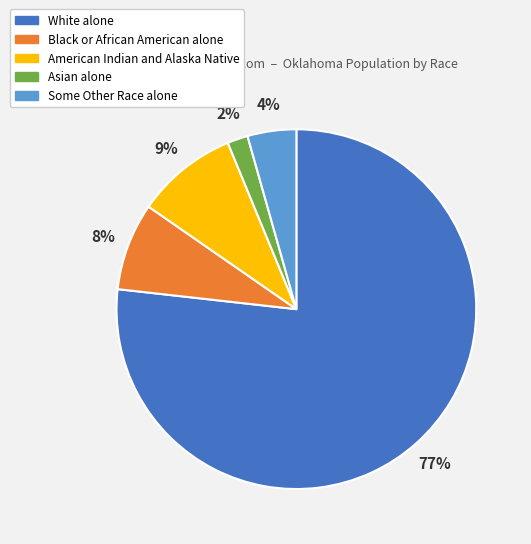

Rank the categories by value from highest to lowest.

White alone, American Indian and Alaska Native, Black or African American alone, Some Other Race alone, Asian alone